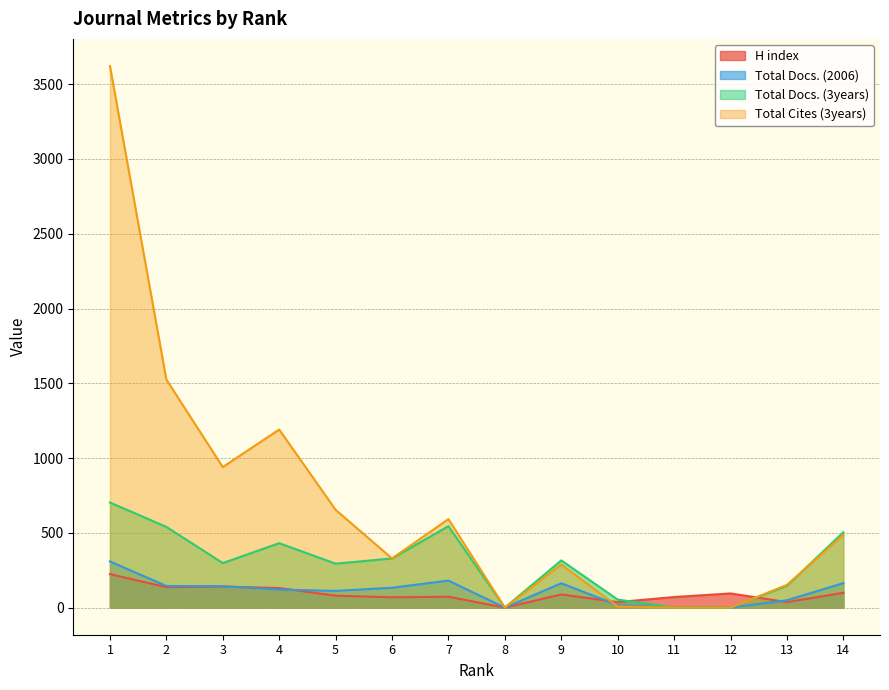

What is the value of the Total Docs. (3years) point at the 14th from the left?

504